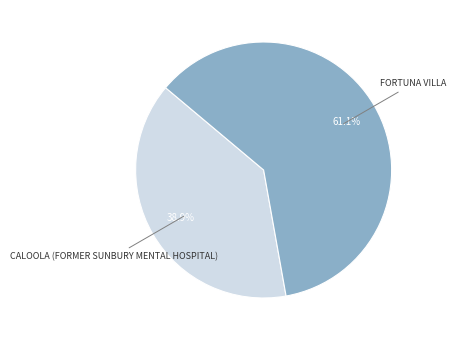

Is there any slice that represents more than half of the pie?

Yes